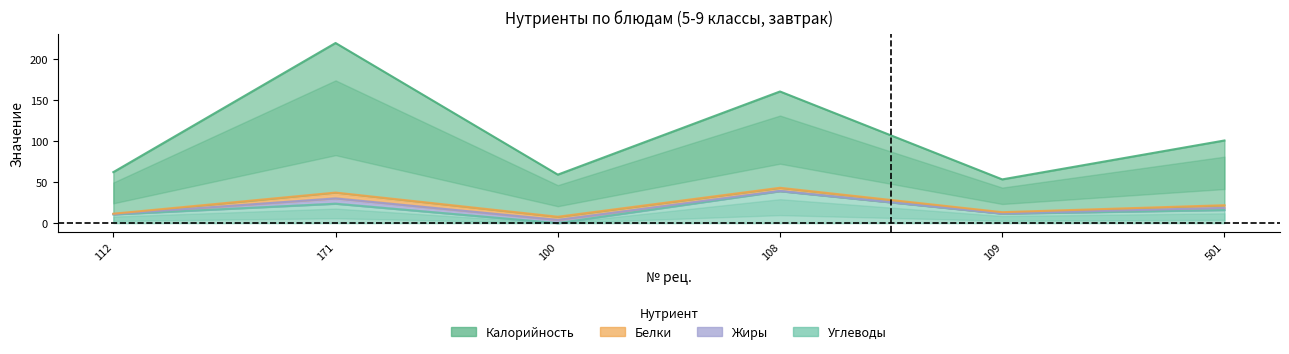

How many lines are shown in the chart?

2